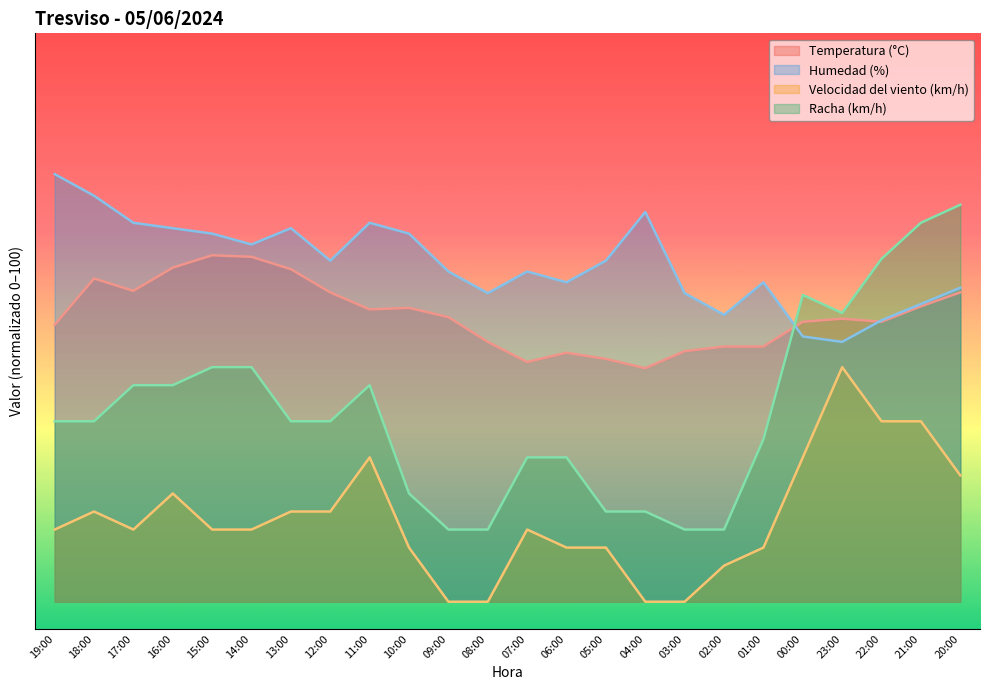

What is the approximate value of Velocidad del viento (km/h) at 17:00?

13.3